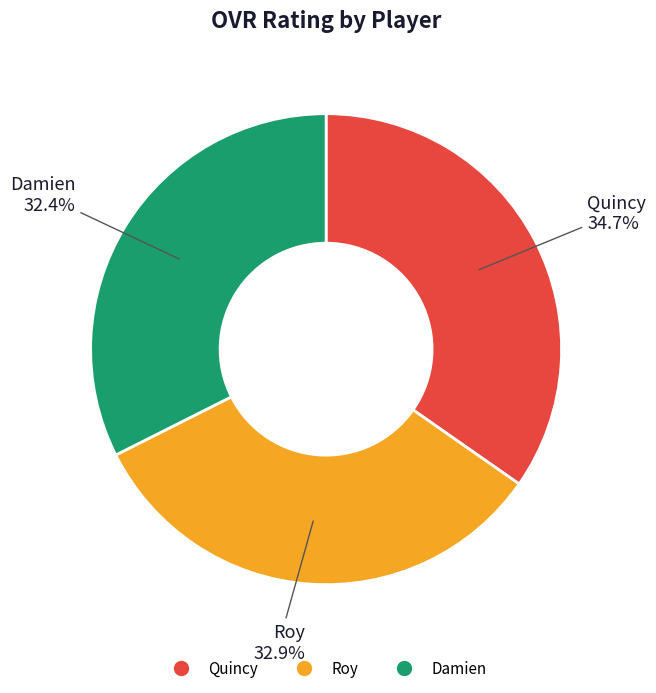

Count the number of slices in the pie.

3